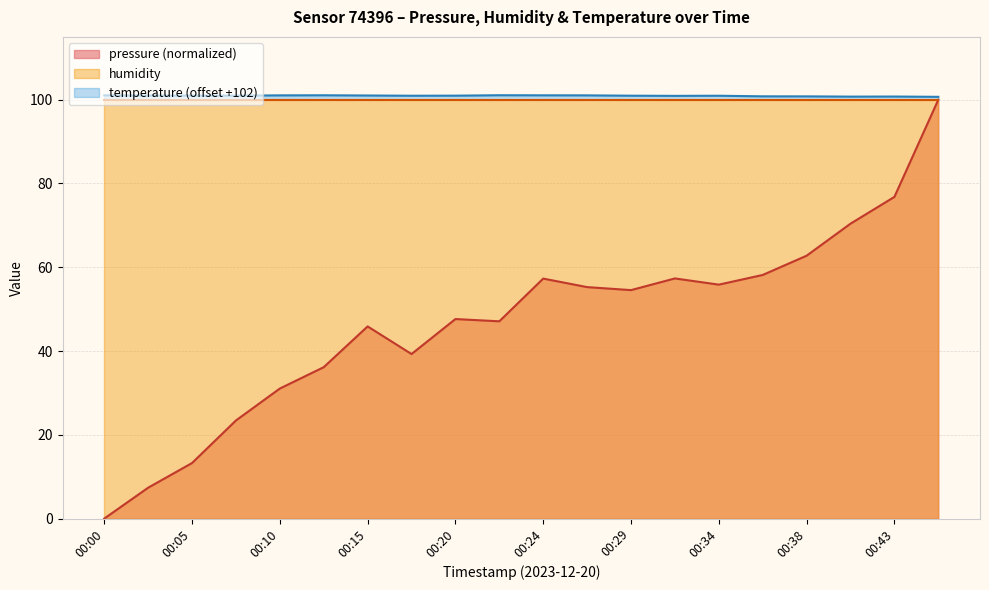

What is the sum of the temperature values at 00:15 and 00:22?

202.1